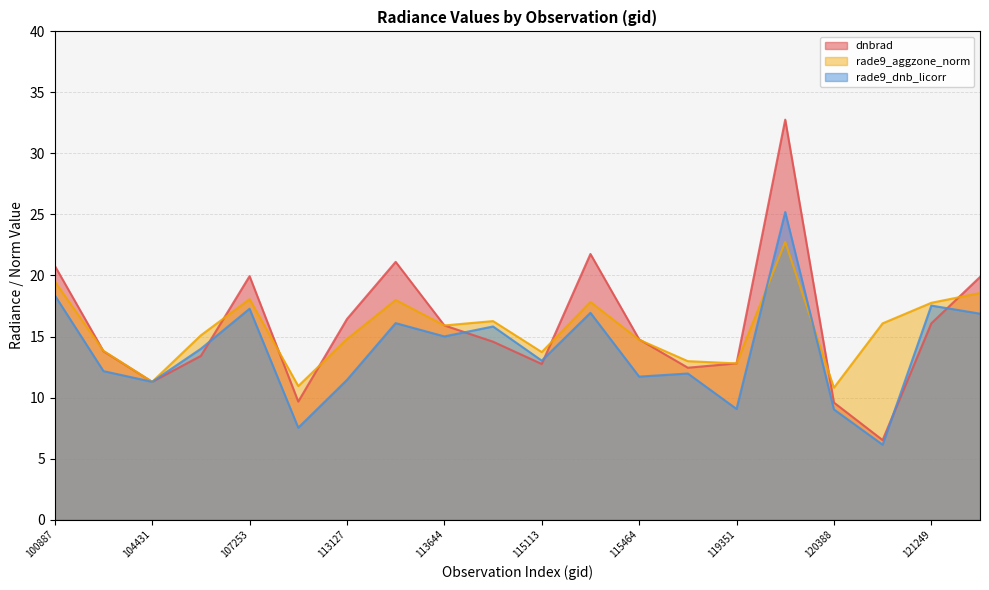

How many series are shown in this chart?

3